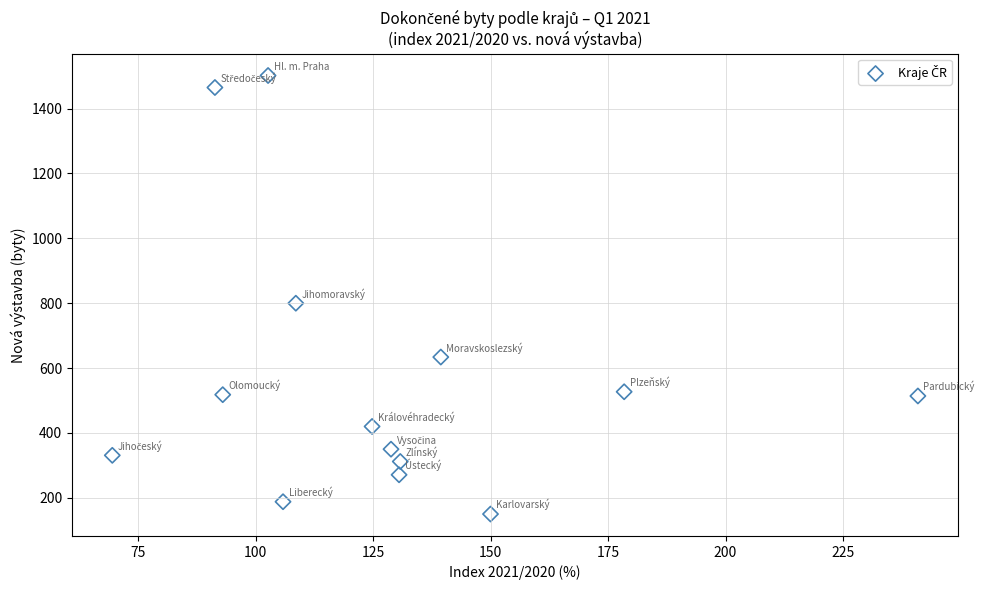

What is the range of Y values (max minus min)?

1352